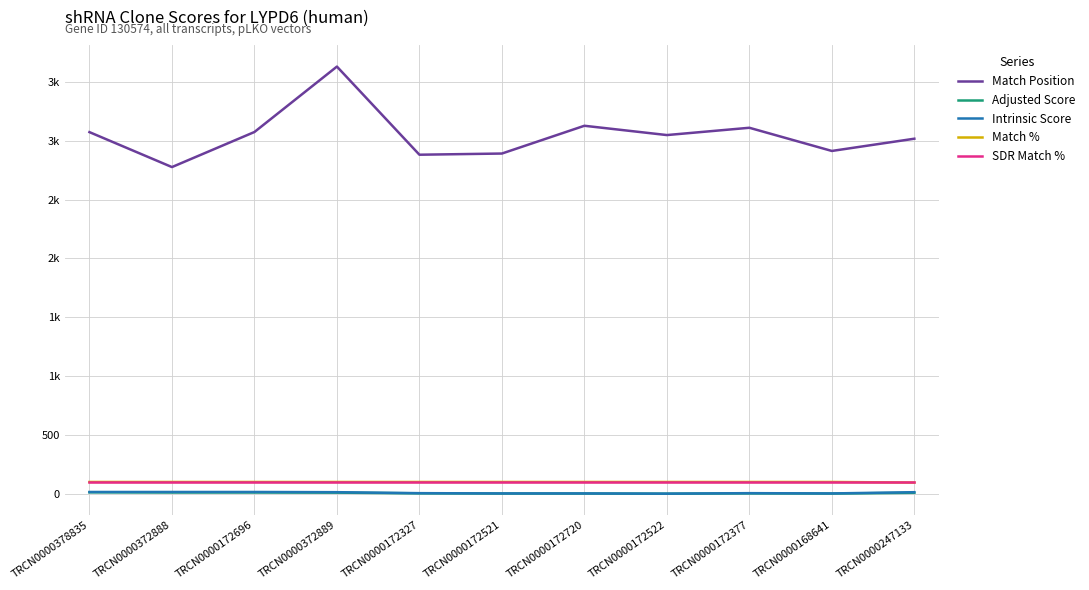

What are all the series names shown in the legend?

Match Position, Adjusted Score, Intrinsic Score, Match %, SDR Match %